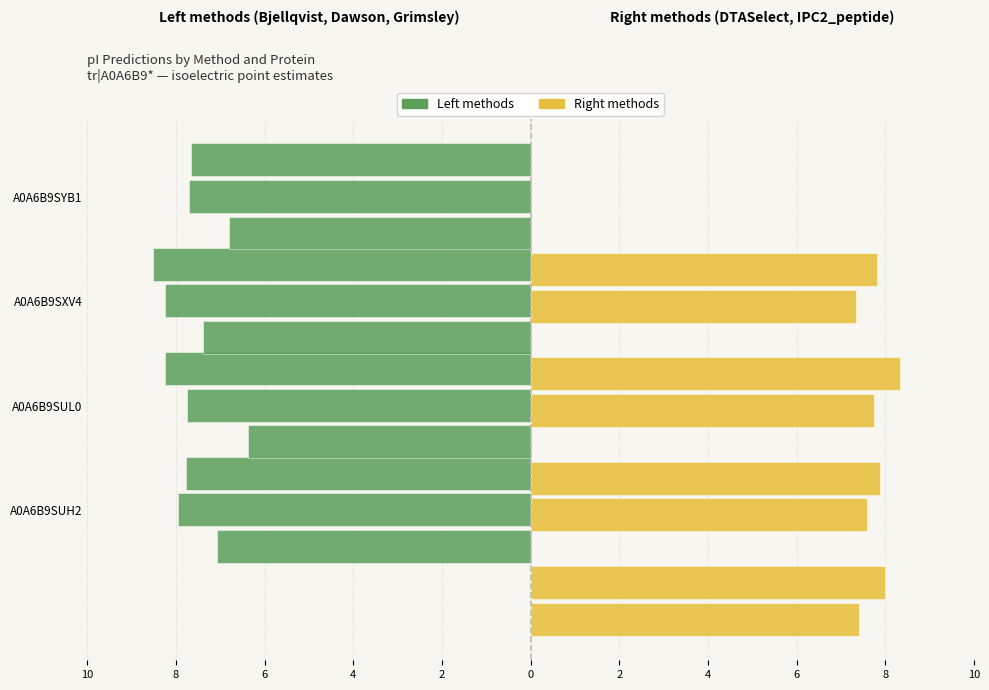

What is the value of the Bjellqvist bar at the 4th from the left?

-7.7